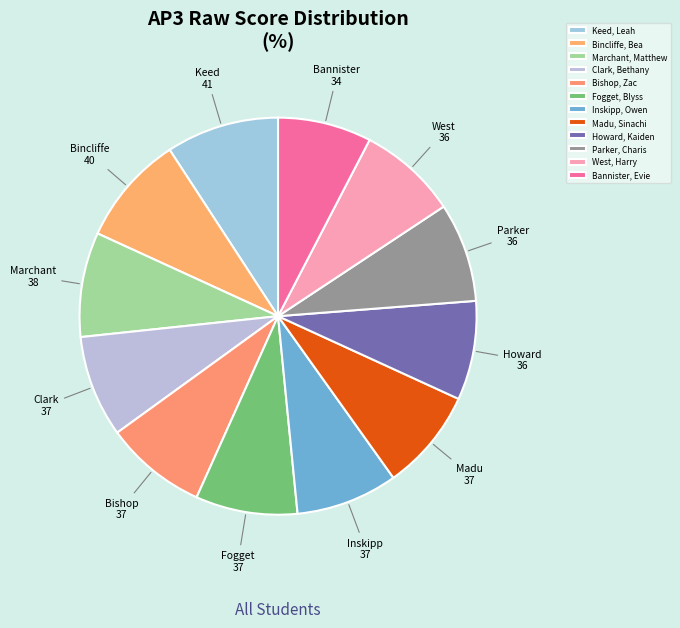

Count the number of slices in the pie.

12